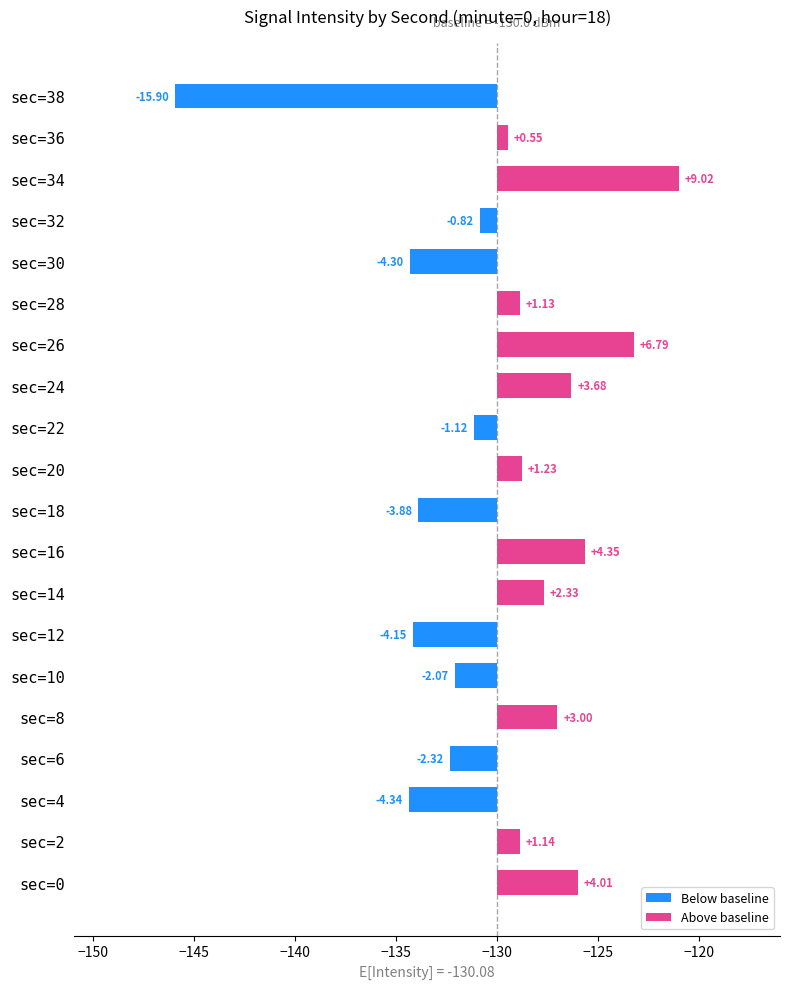

Rank the categories by value from highest to lowest.

34, 26, 16, 0, 24, 8, 14, 20, 2, 28, 36, 32, 22, 10, 6, 18, 12, 30, 4, 38